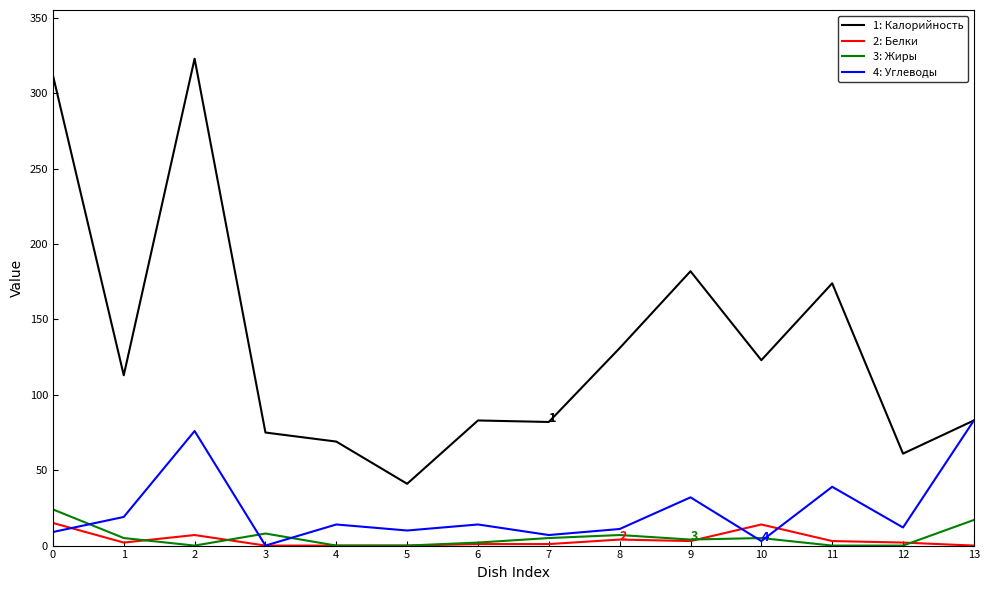

What is the maximum value for 4: Углеводы?

83